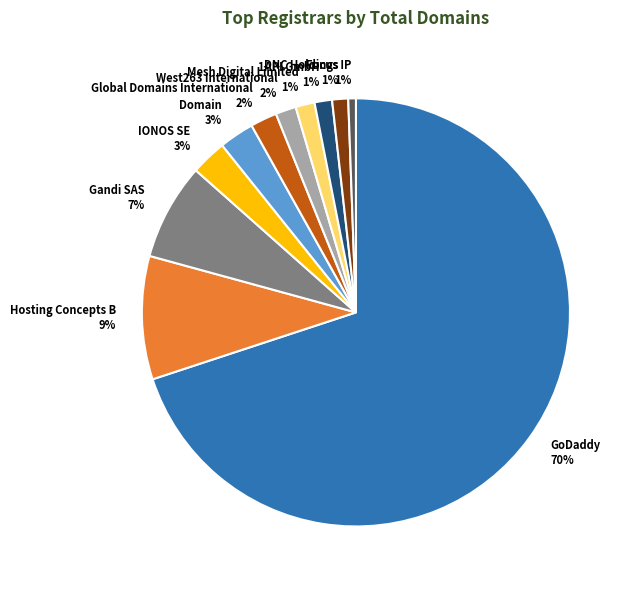

To the nearest percent, what is the difference between the largest and smallest slice percentages?

69%